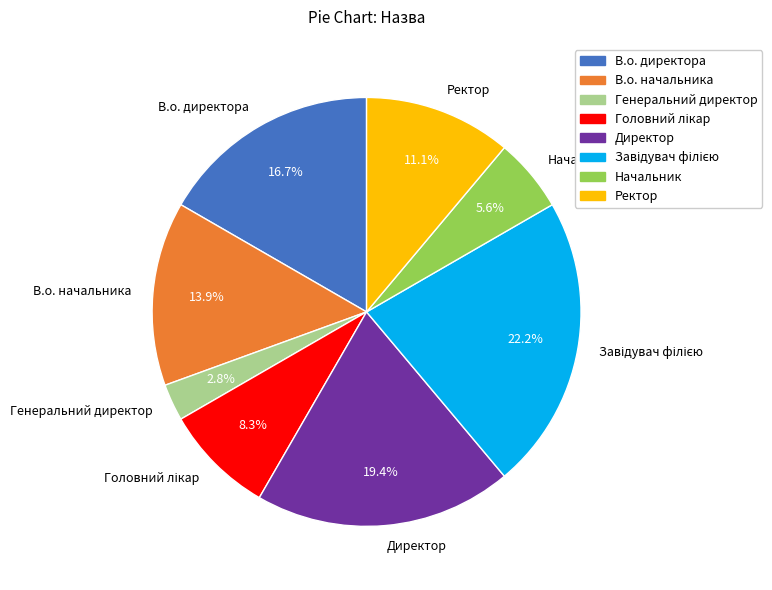

To the nearest percent, what percentage of the pie is Директор?

19%